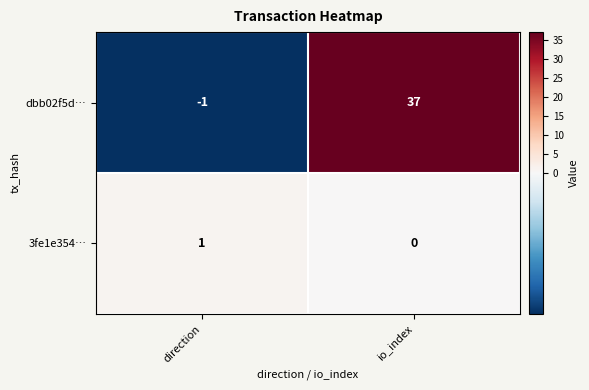

What is the total value across all series at io_index?

37